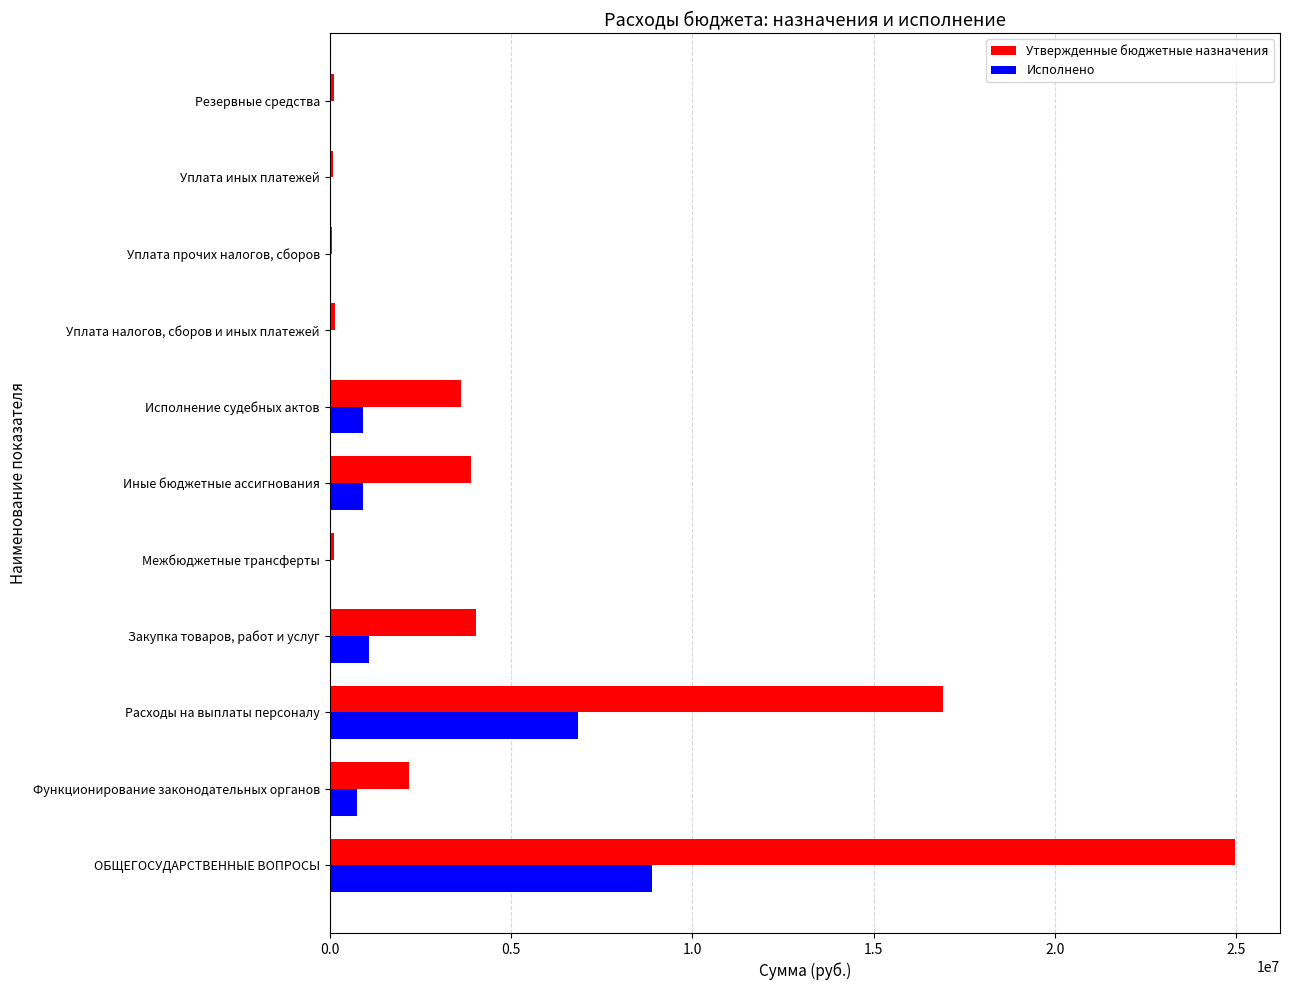

Which series has the largest total across all categories?

Утвержденные бюджетные назначения